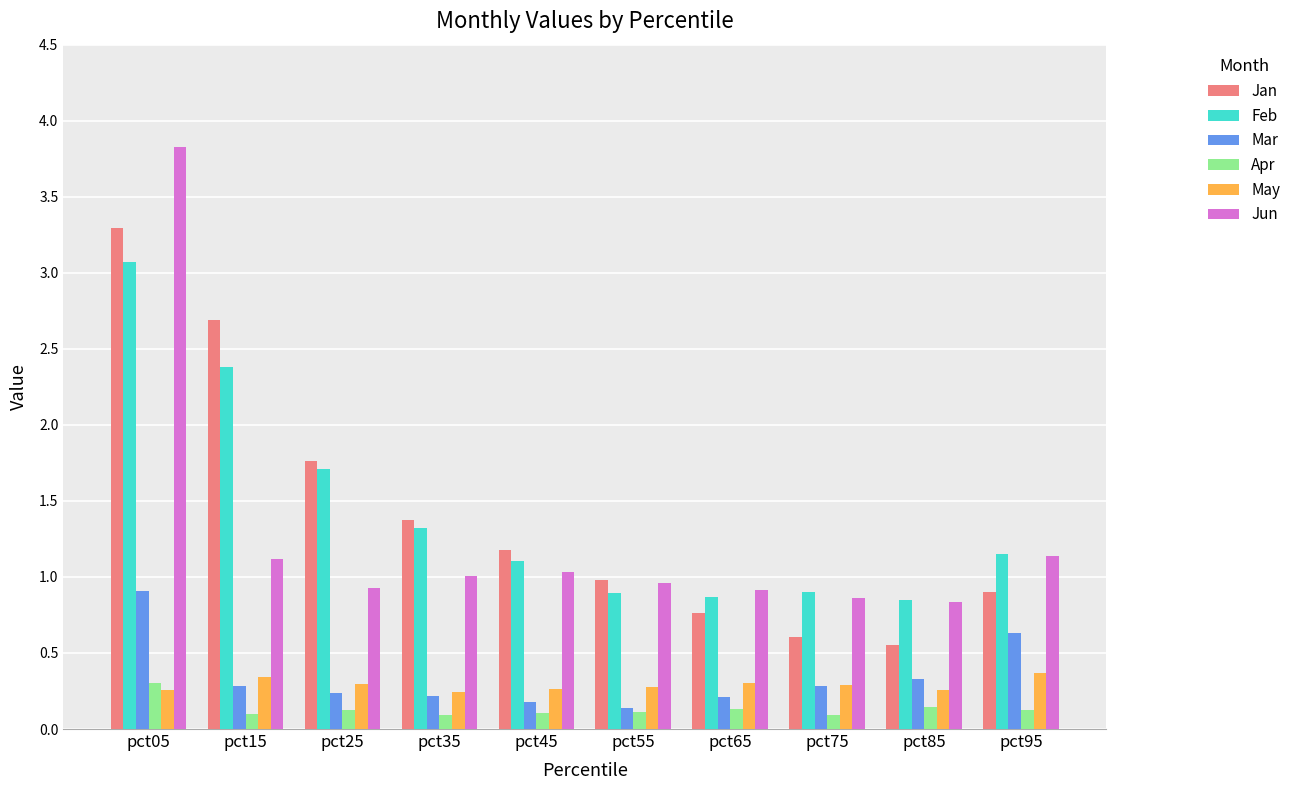

Read the Jun value at pct35.

1.0